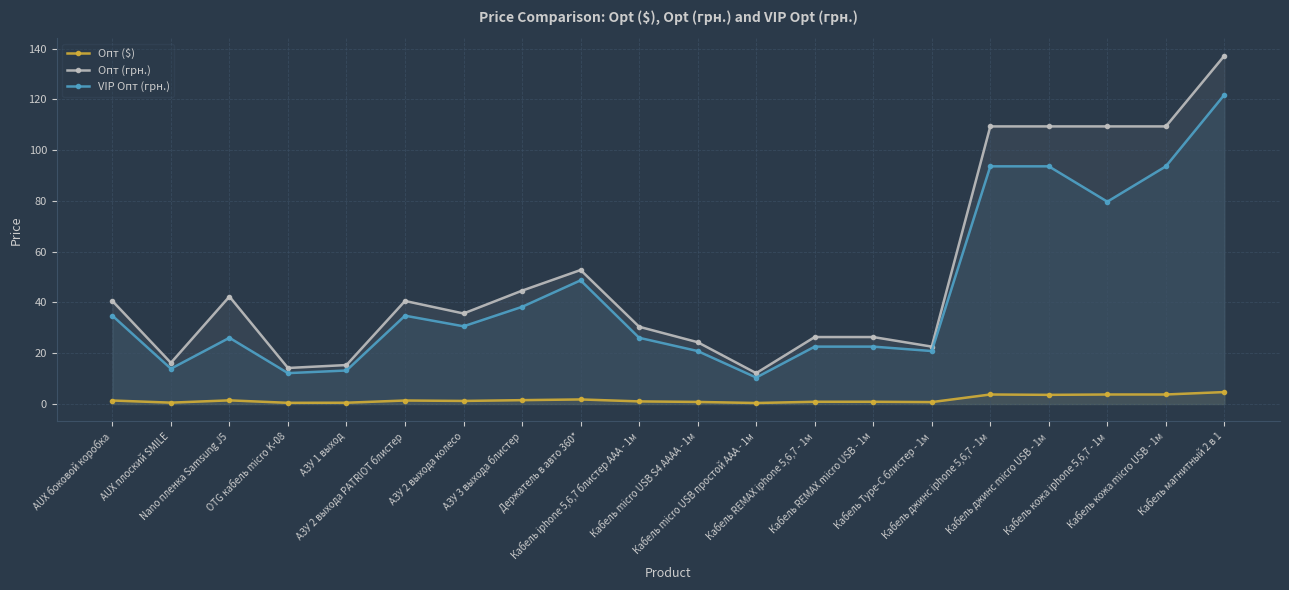

What is the difference between the second highest and second lowest values in the Опт (грн.) series?

95.1